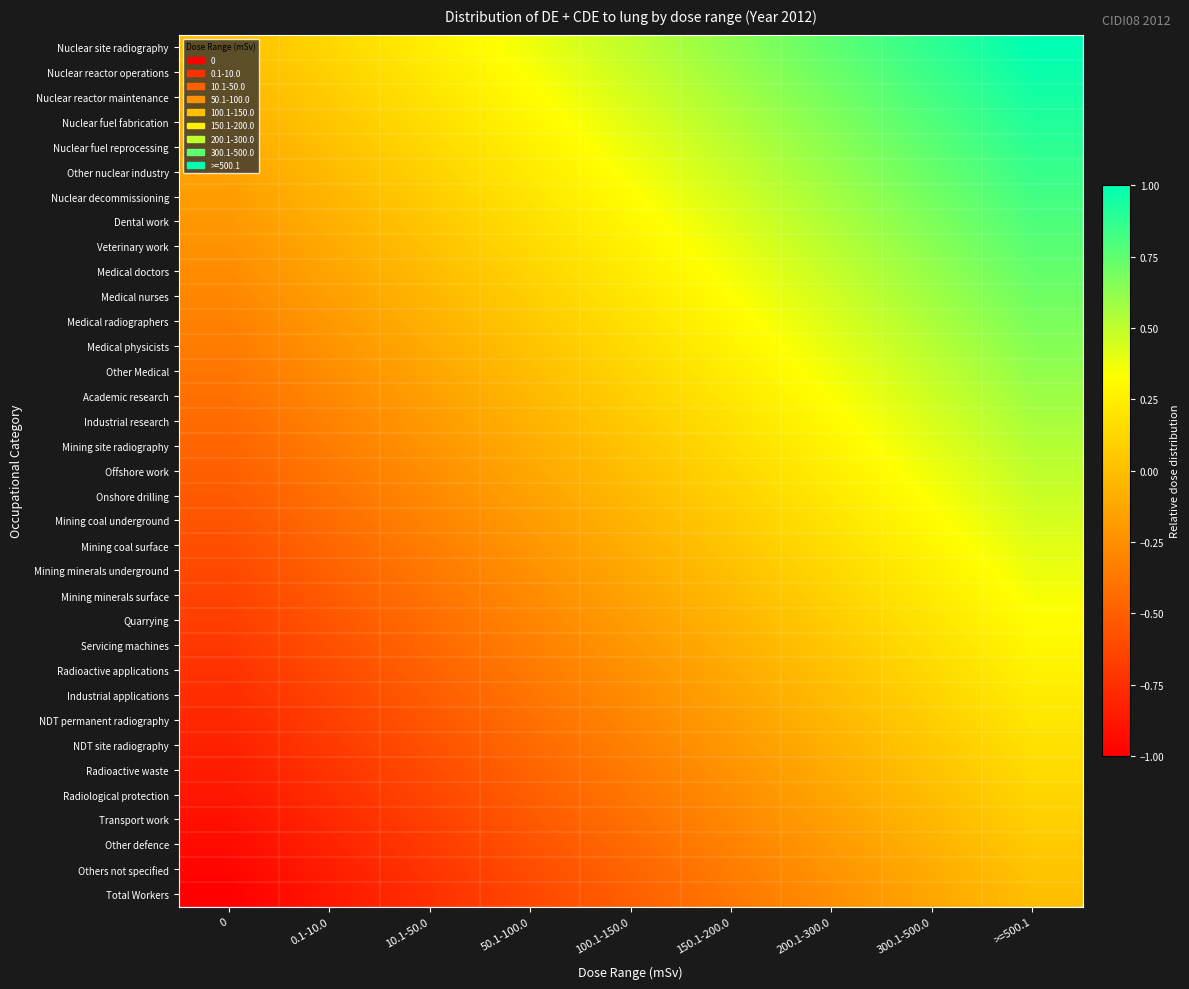

List the series in order of their peak value, lowest first.

Total Workers, Others not specified, Other defence, Transport work, Radiological protection, Radioactive waste, NDT site radiography, NDT permanent radiography, Industrial applications, Radioactive applications, Servicing machines, Quarrying, Mining minerals surface, Mining minerals underground, Mining coal surface, Mining coal underground, Onshore drilling, Offshore work, Mining site radiography, Industrial research, Academic research, Other Medical, Medical physicists, Medical radiographers, Medical nurses, Medical doctors, Veterinary work, Dental work, Nuclear decommissioning, Other nuclear industry, Nuclear fuel reprocessing, Nuclear fuel fabrication, Nuclear reactor maintenance, Nuclear reactor operations, Nuclear site radiography